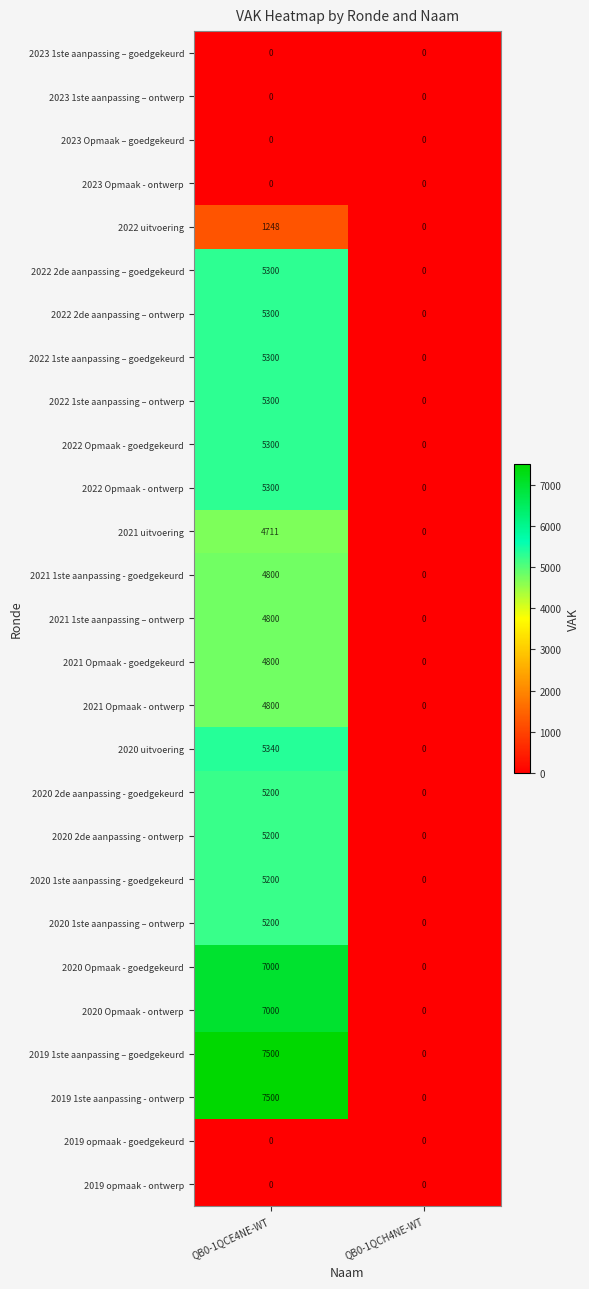

List the labels in order of 2021 1ste aanpassing - goedgekeurd value, largest first.

QB0-1QCE4NE-WT, QB0-1QCH4NE-WT